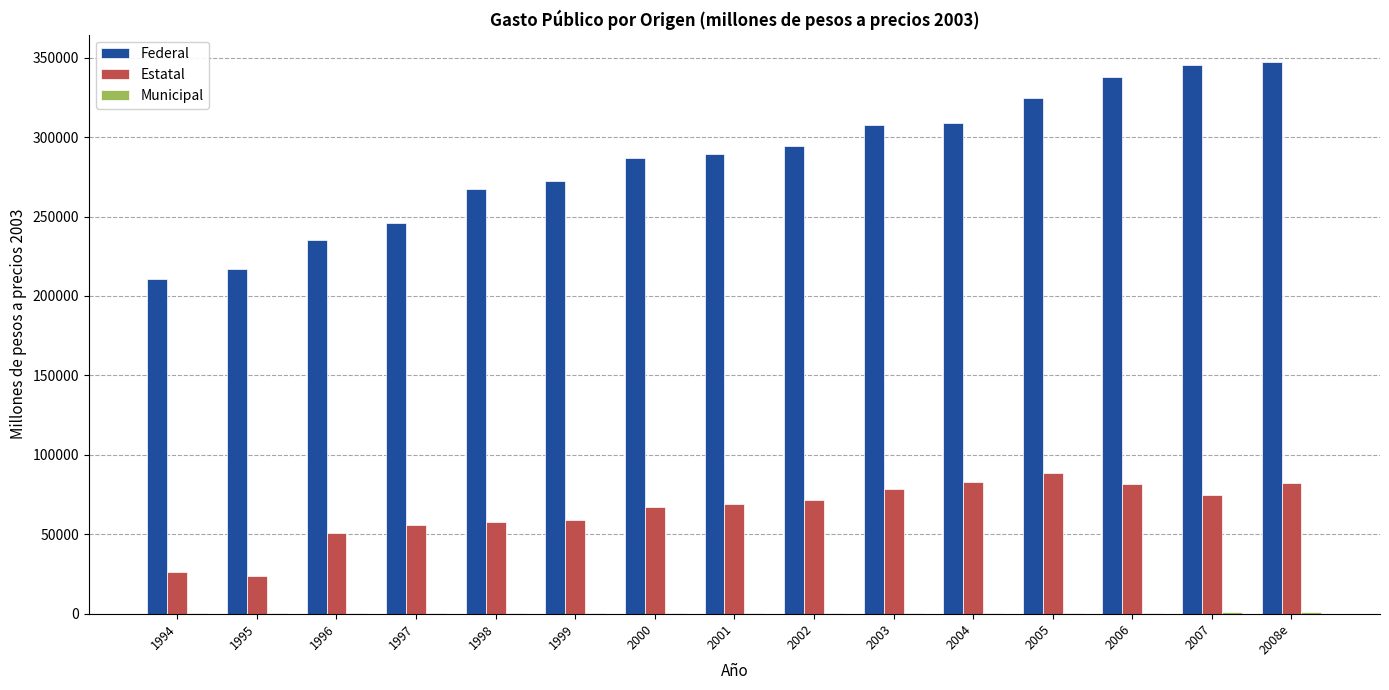

What is the spread (max minus min) of values at 2005?

323777.5